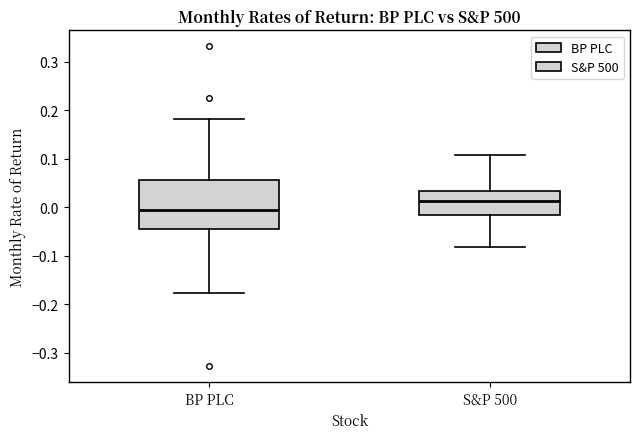

Reading left to right, transcribe this box plot: for each box, give where its median line is, the range the box spans, and where its two whiskers end, as read against the y-axis. The values are not printed on the chart, so give them approximately, as read against the axis.

BP PLC: median 0.00, box -0.04 to 0.06, whiskers -0.18 to 0.18
S&P 500: median 0.01, box -0.02 to 0.03, whiskers -0.08 to 0.11